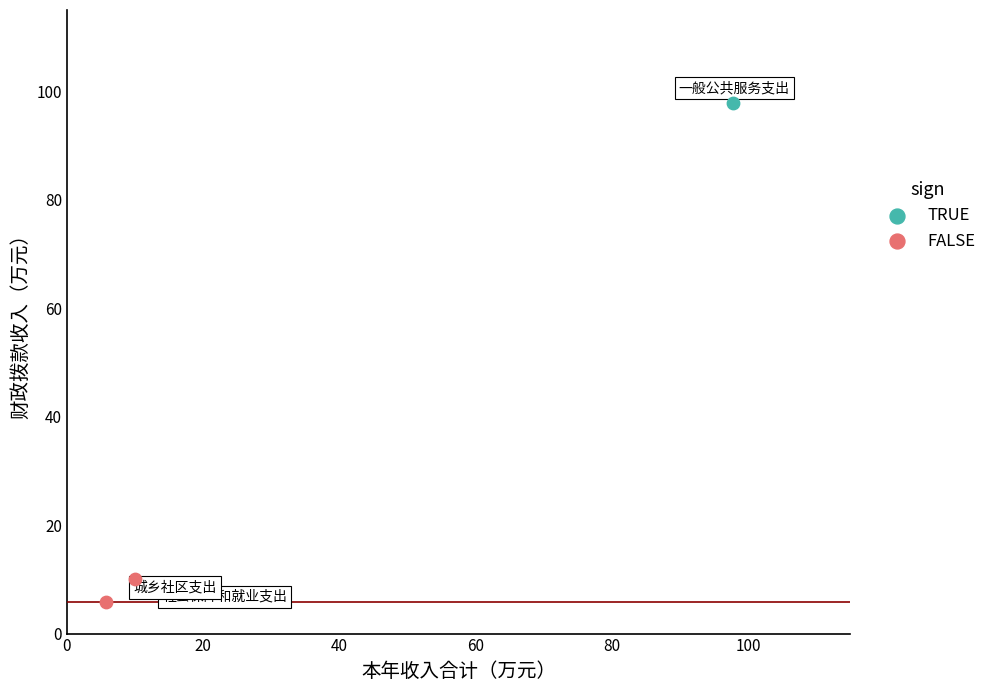

What are all the series names shown in the legend?

TRUE, FALSE